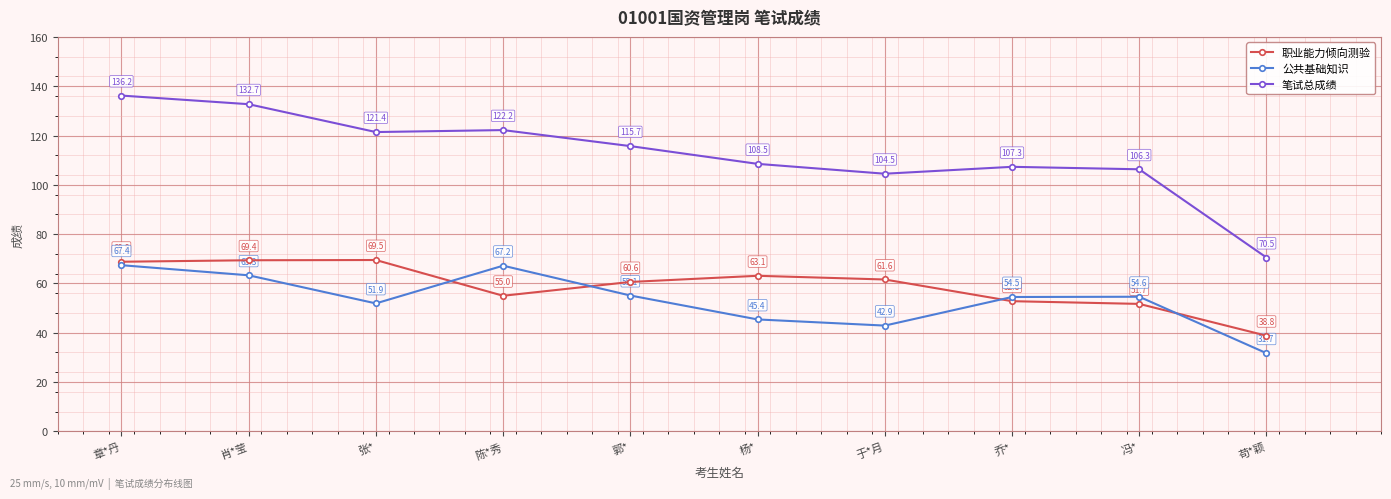

At which label is 笔试总成绩 closest to 103?

于*月